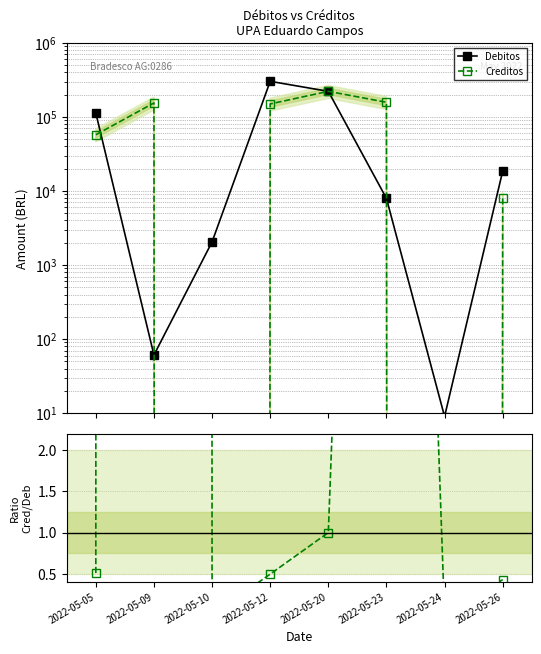

How many data points does each series have?

8